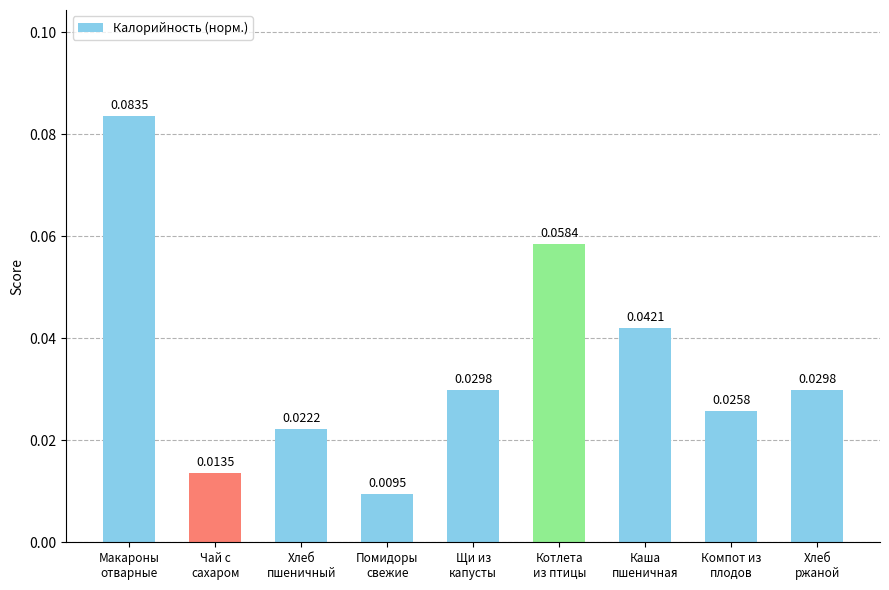

Count the values in the range 0 to 1.

9